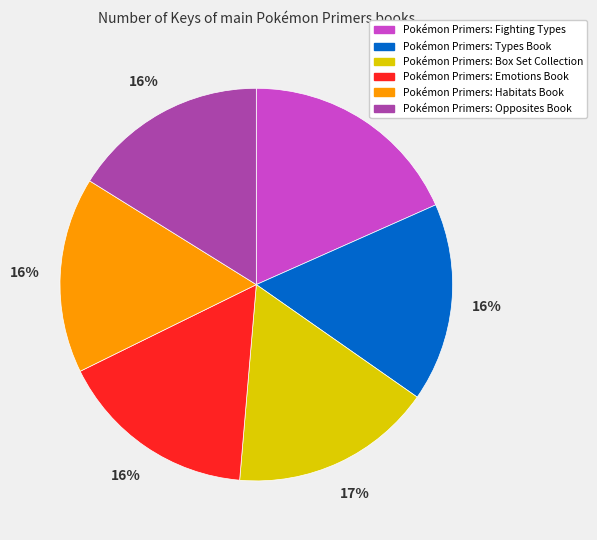

Does any single category account for the majority?

No